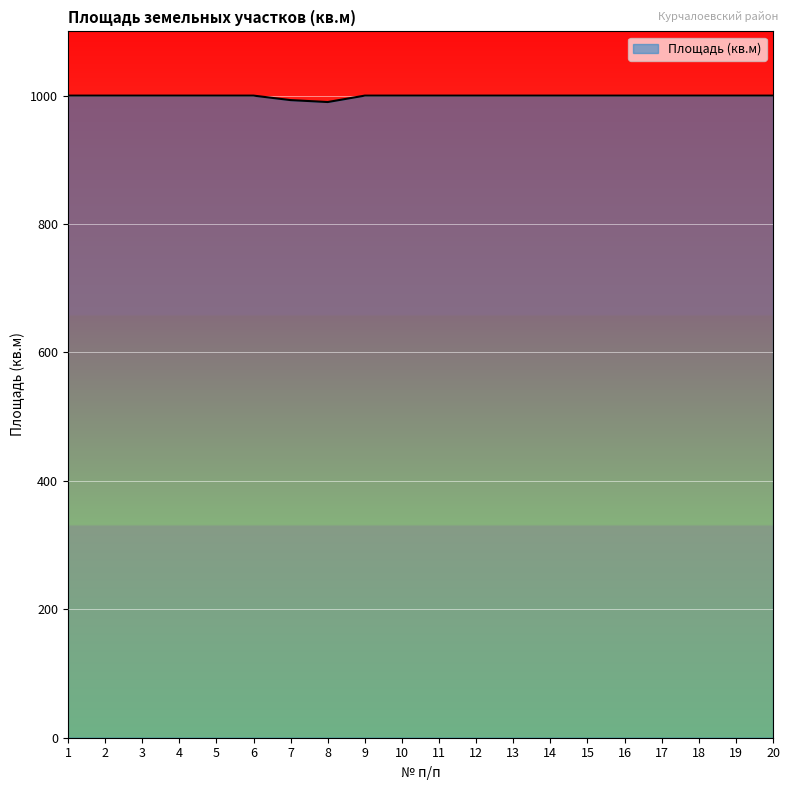

Is it true that the value at 7 is 993?

True